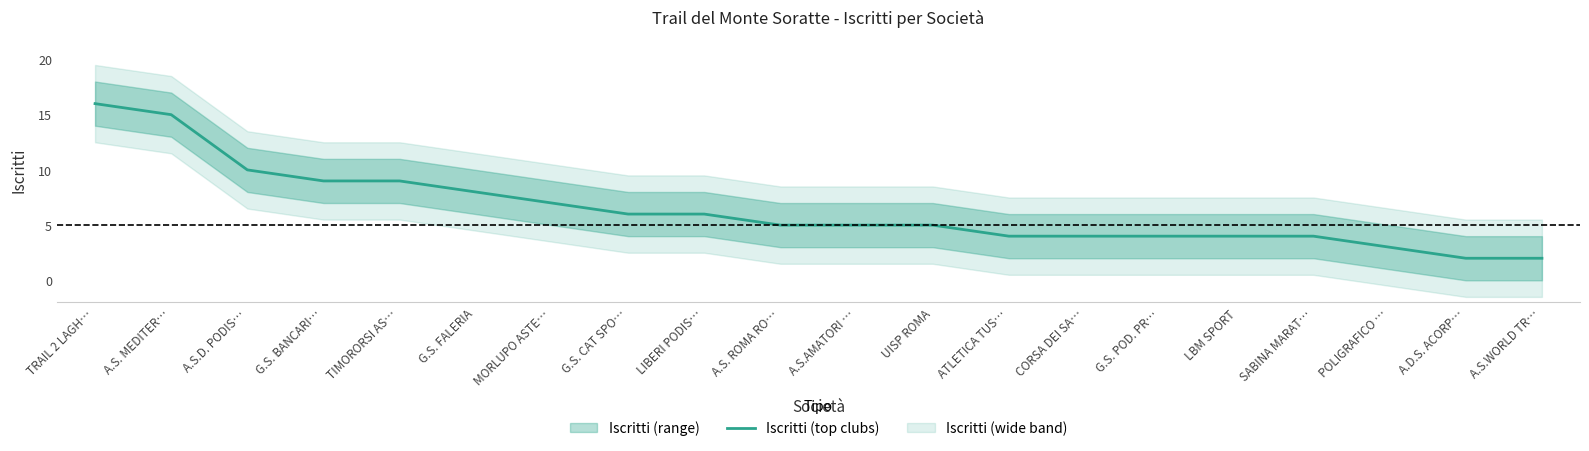

At which category does the chart reach its peak across all series?

TRAIL 2 LAGH…